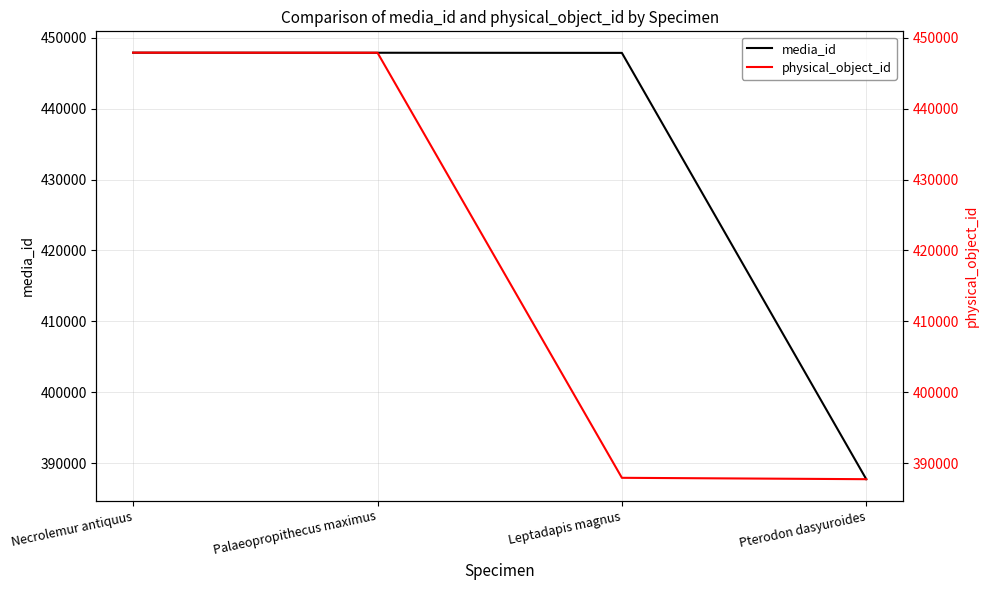

What is the label of the 3rd point from the right?

Palaeopropithecus maximus